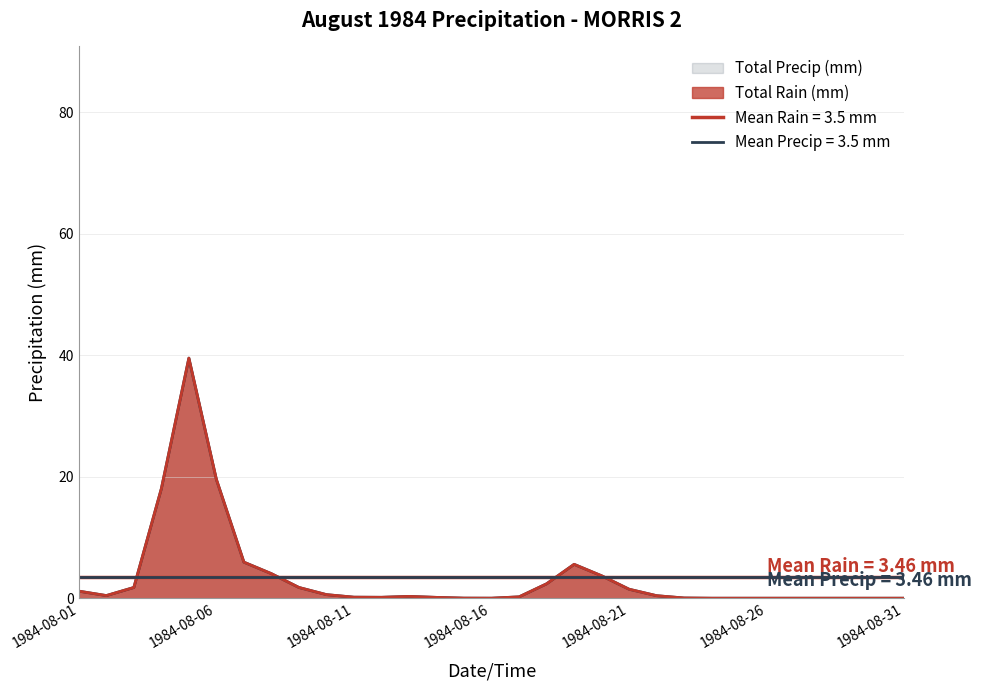

At which label does Total Precip (mm) reach its peak?

1984-08-05